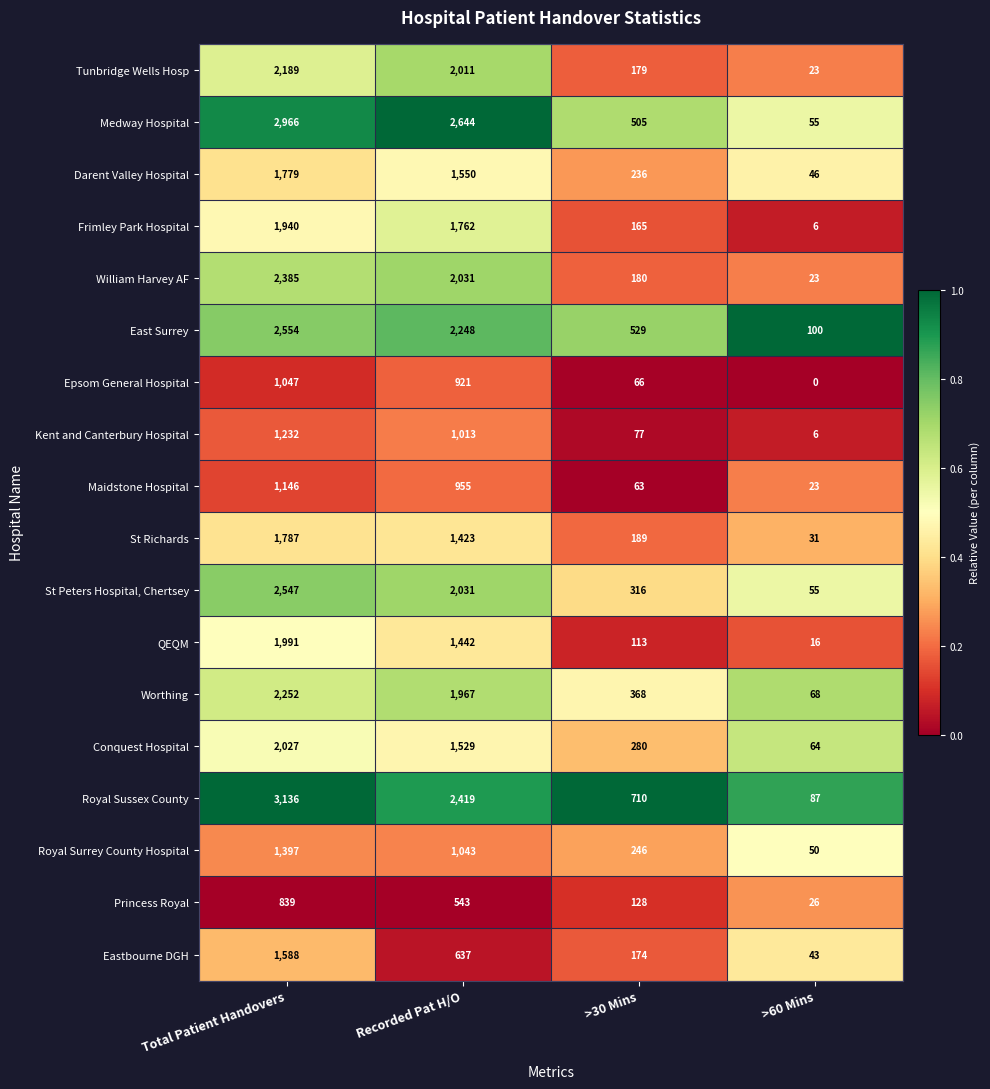

Rank the categories by Tunbridge Wells Hosp value from highest to lowest.

Total Patient Handovers, Recorded Pat H/O, >30 Mins, >60 Mins